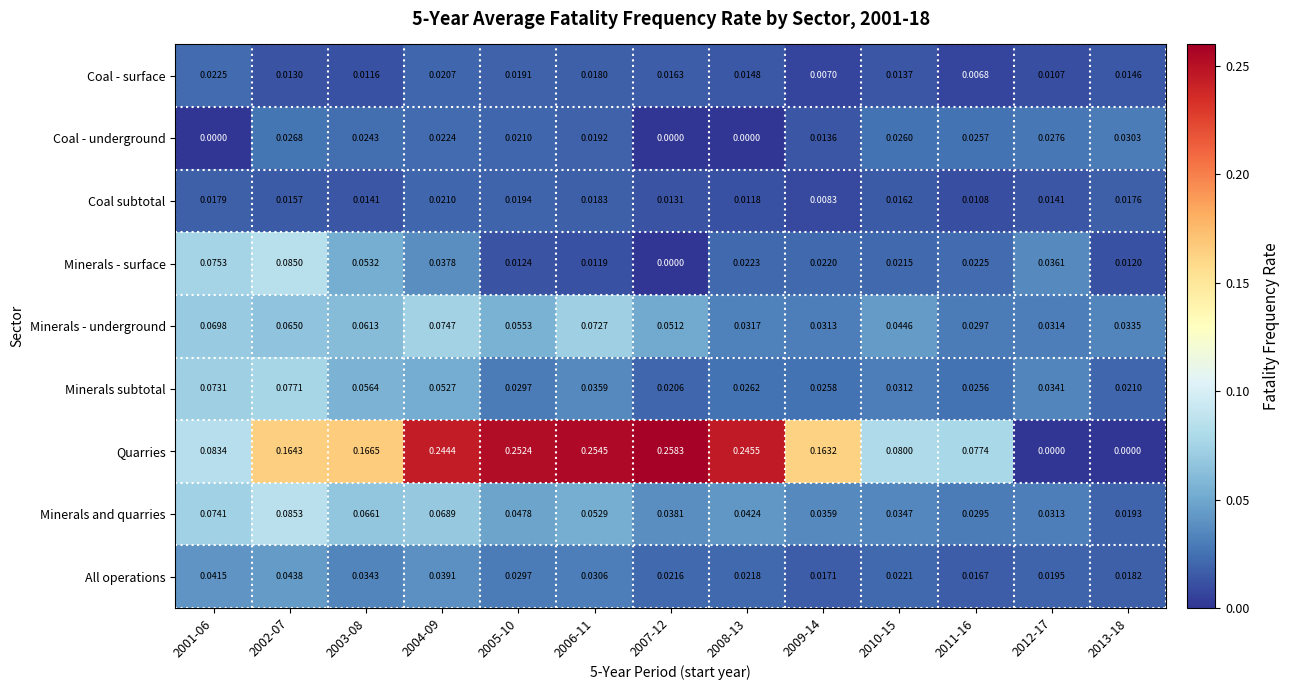

At 2012-17, list the series in order from largest to smallest.

Minerals - surface, Minerals subtotal, Minerals - underground, Minerals and quarries, Coal - underground, All operations, Coal subtotal, Coal - surface, Quarries